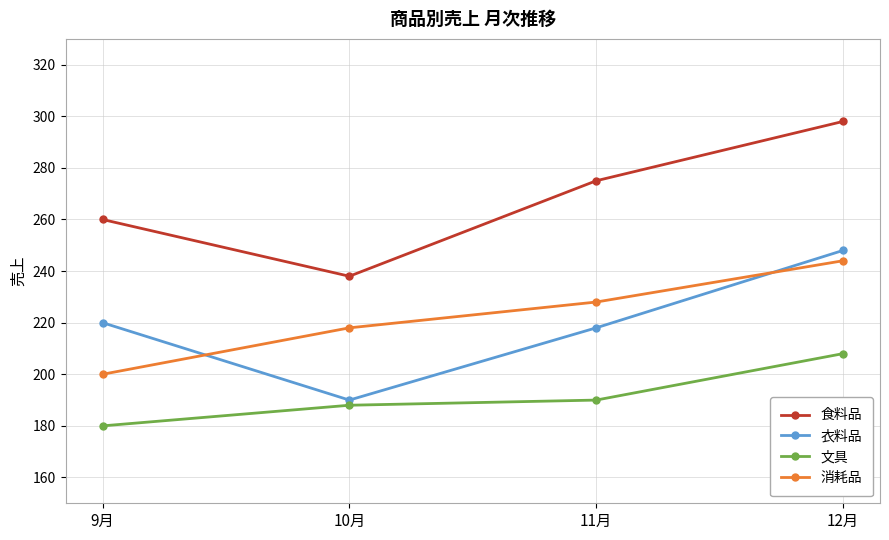

Which series has the largest total across all categories?

食料品